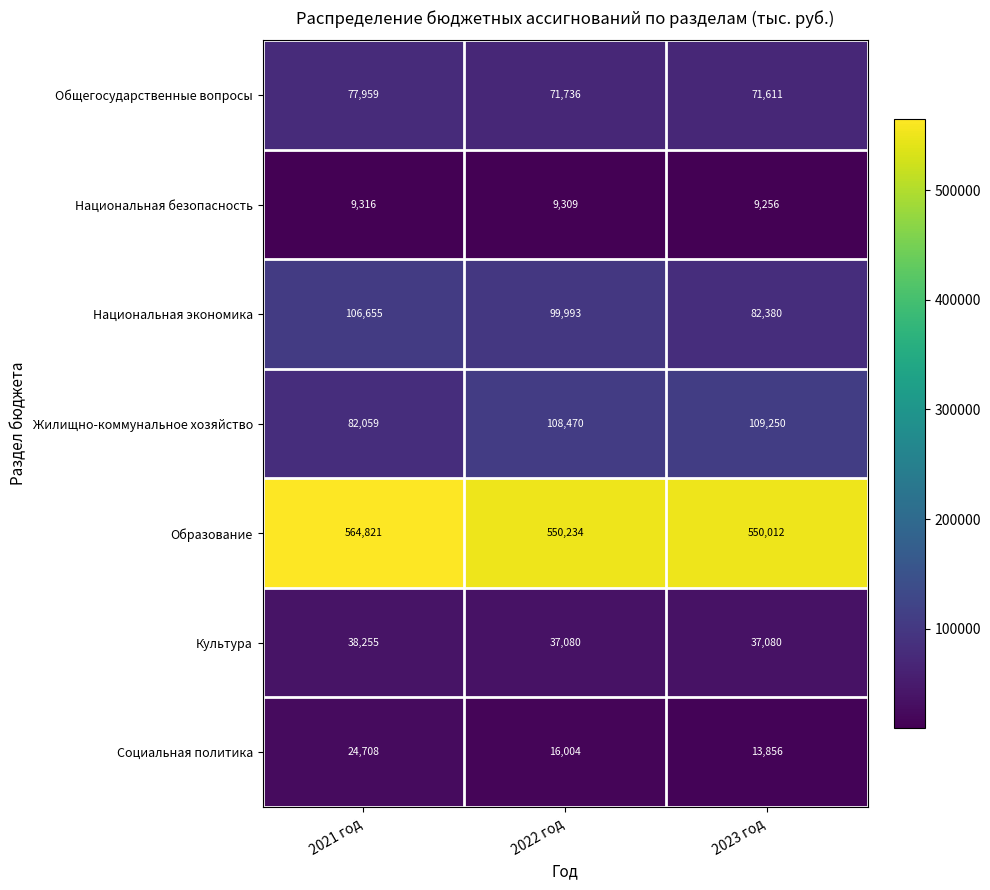

Where does the Образование series first go above 550234?

2021 год